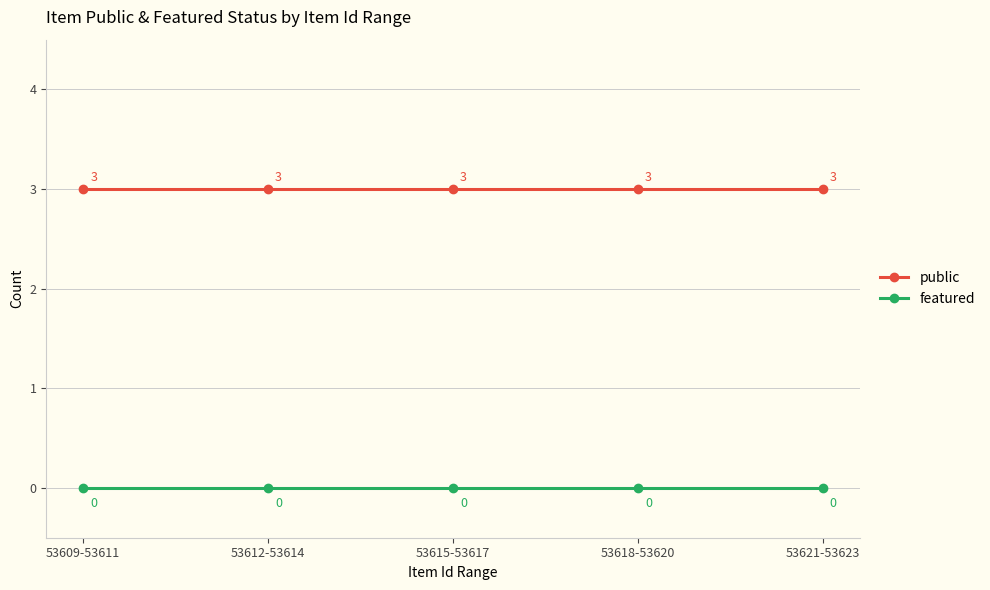

True or false: featured and public cross at least once.

False